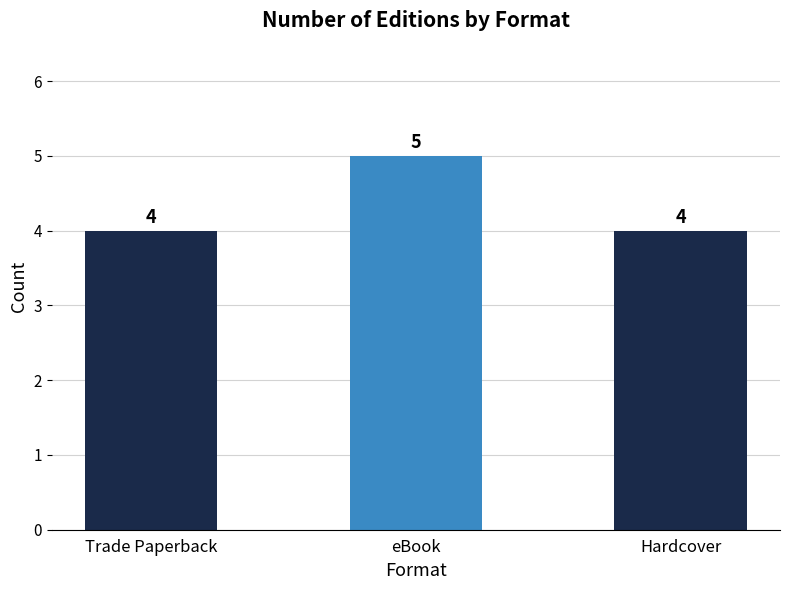

What is the label of the 2nd bar from the right?

eBook